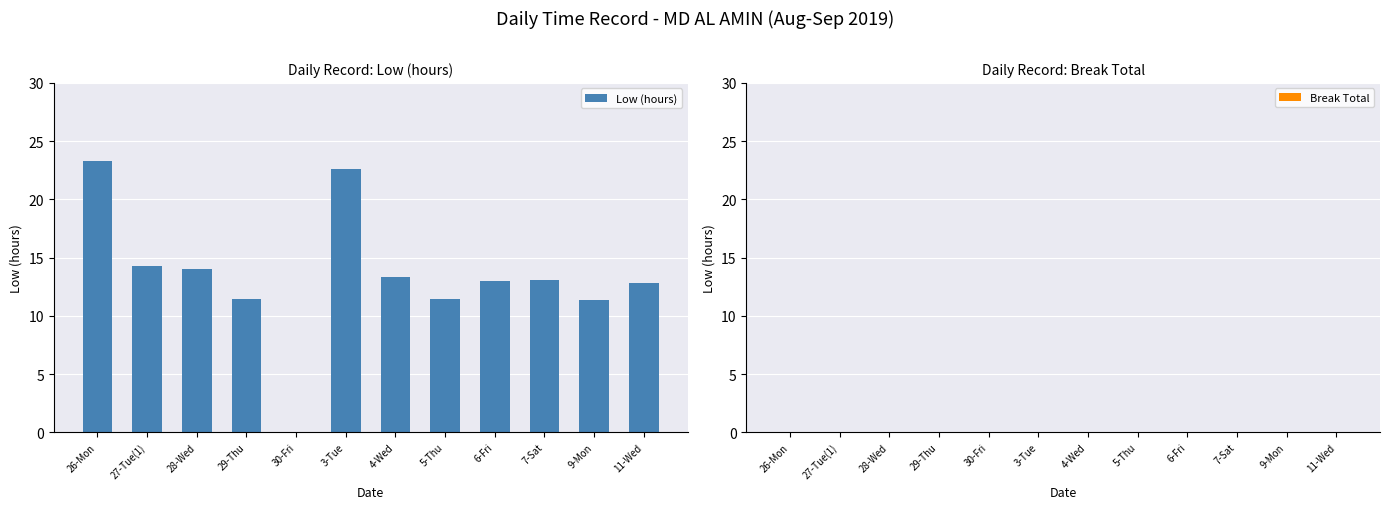

What is the maximum value shown in the chart?

23.3